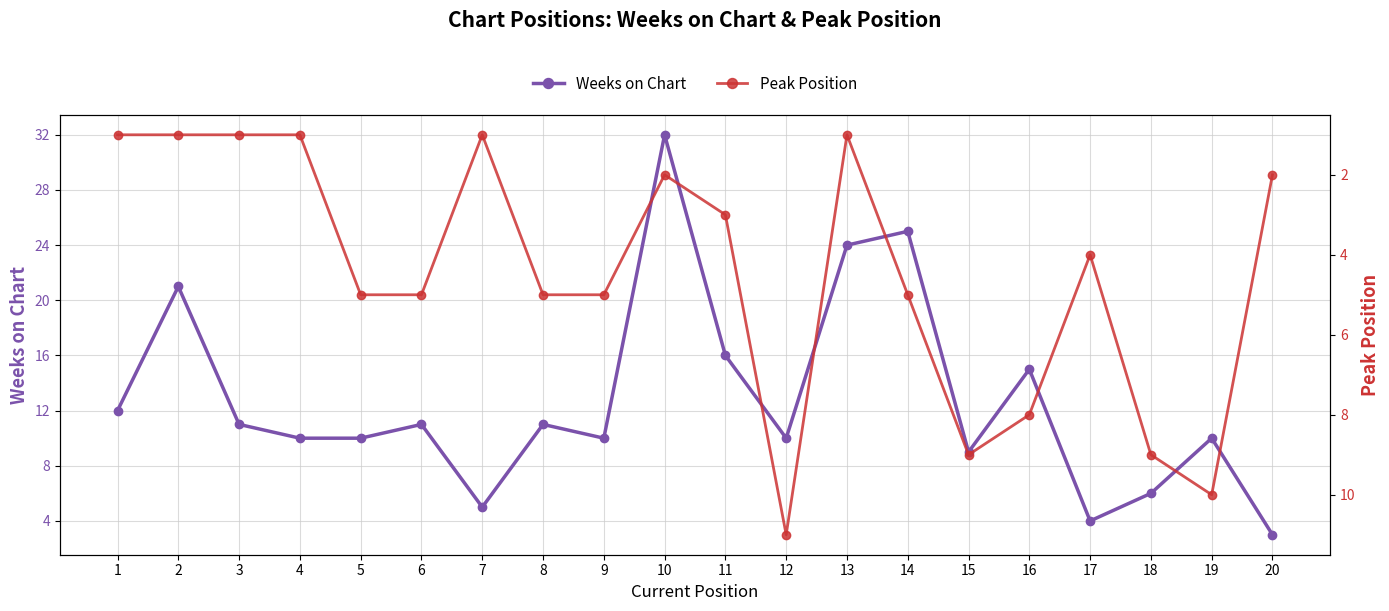

At how many categories does at least one series exceed 26?

1